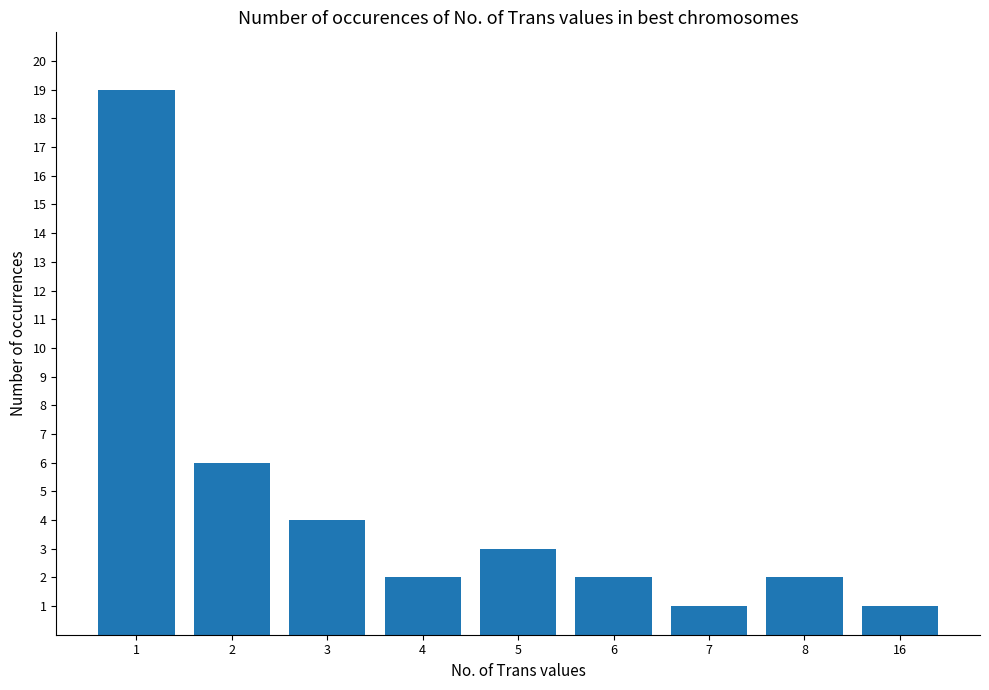

What is the ratio of the value at 8 to the value at 16?

2.0